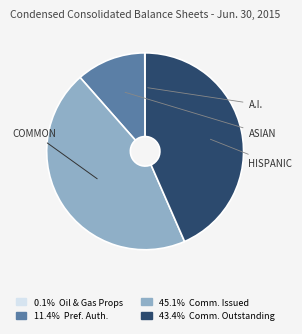

Does any single category account for the majority?

No